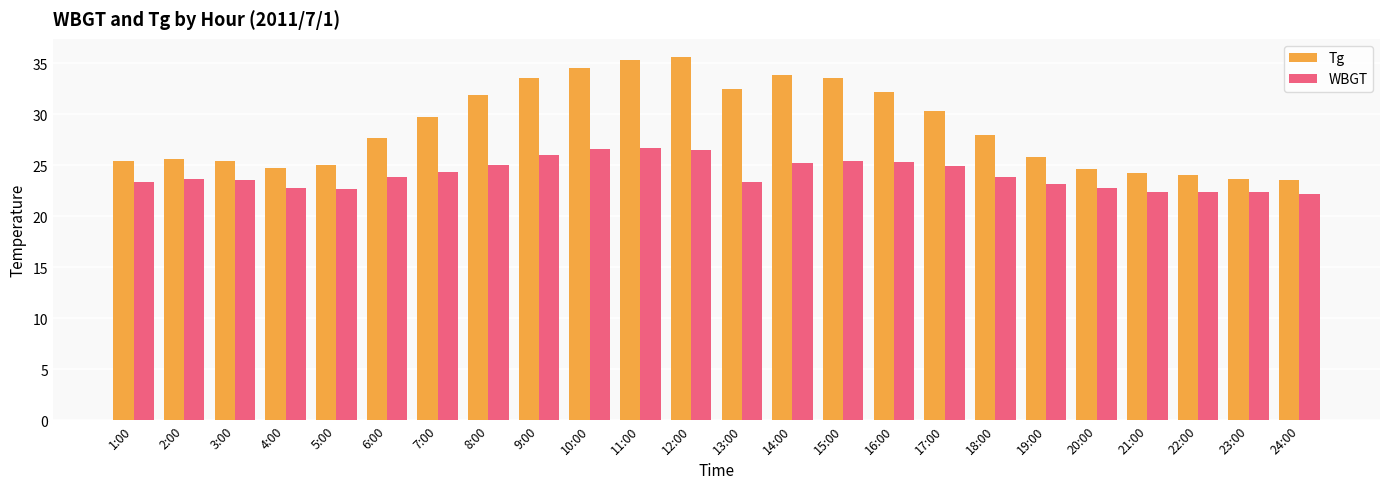

What is the label of the 20th bar from the left?

20:00